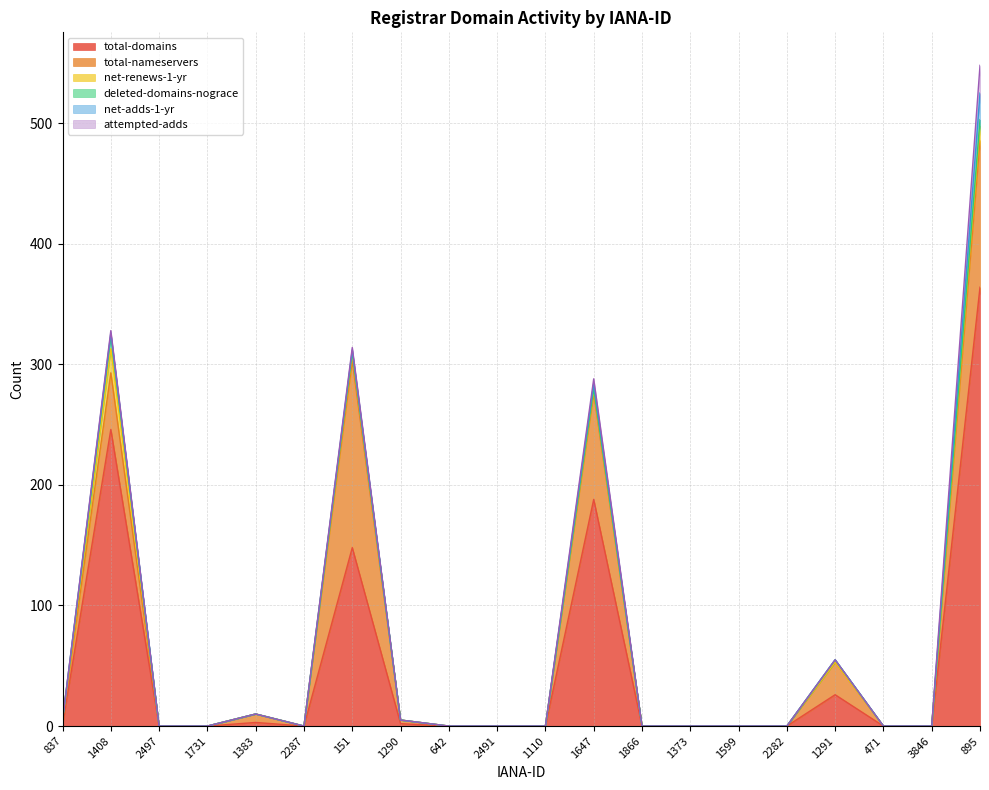

Which has a higher value, 2491 or 1110?

2491